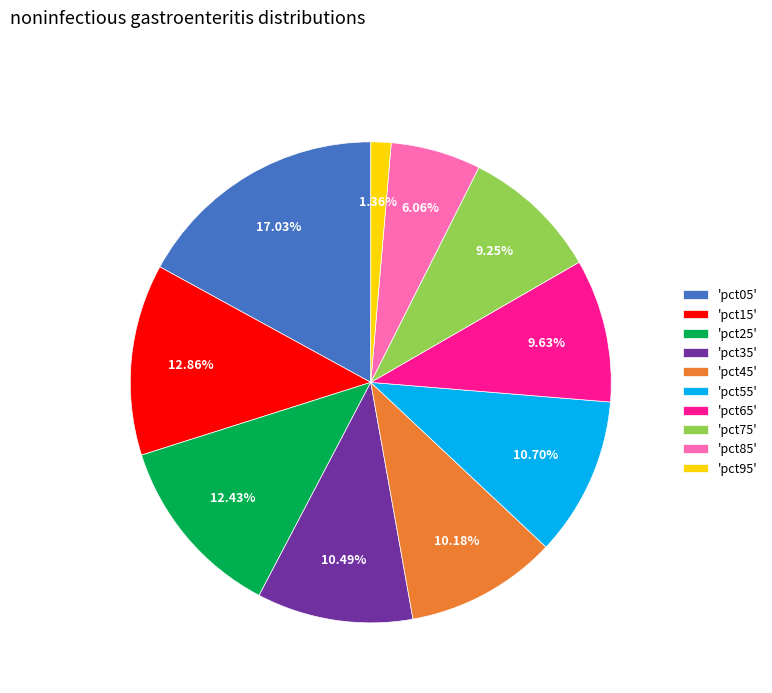

To the nearest percent, what is the average slice percentage?

10%